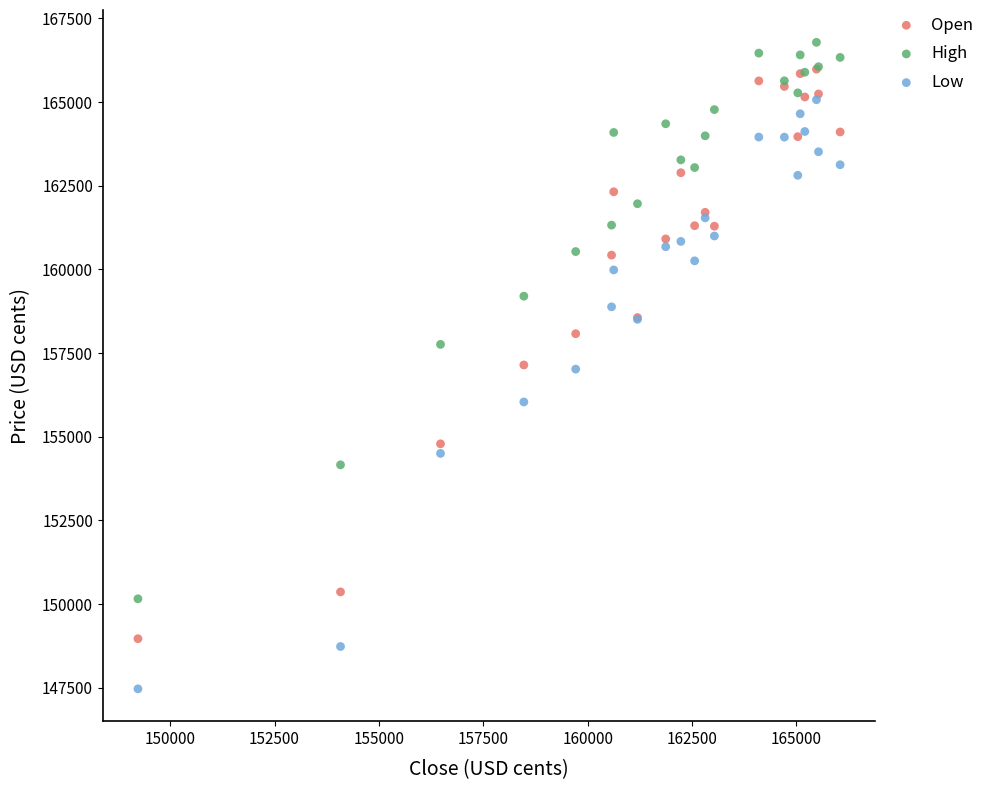

In the Low series, what Y value is closest to 156270?

156041